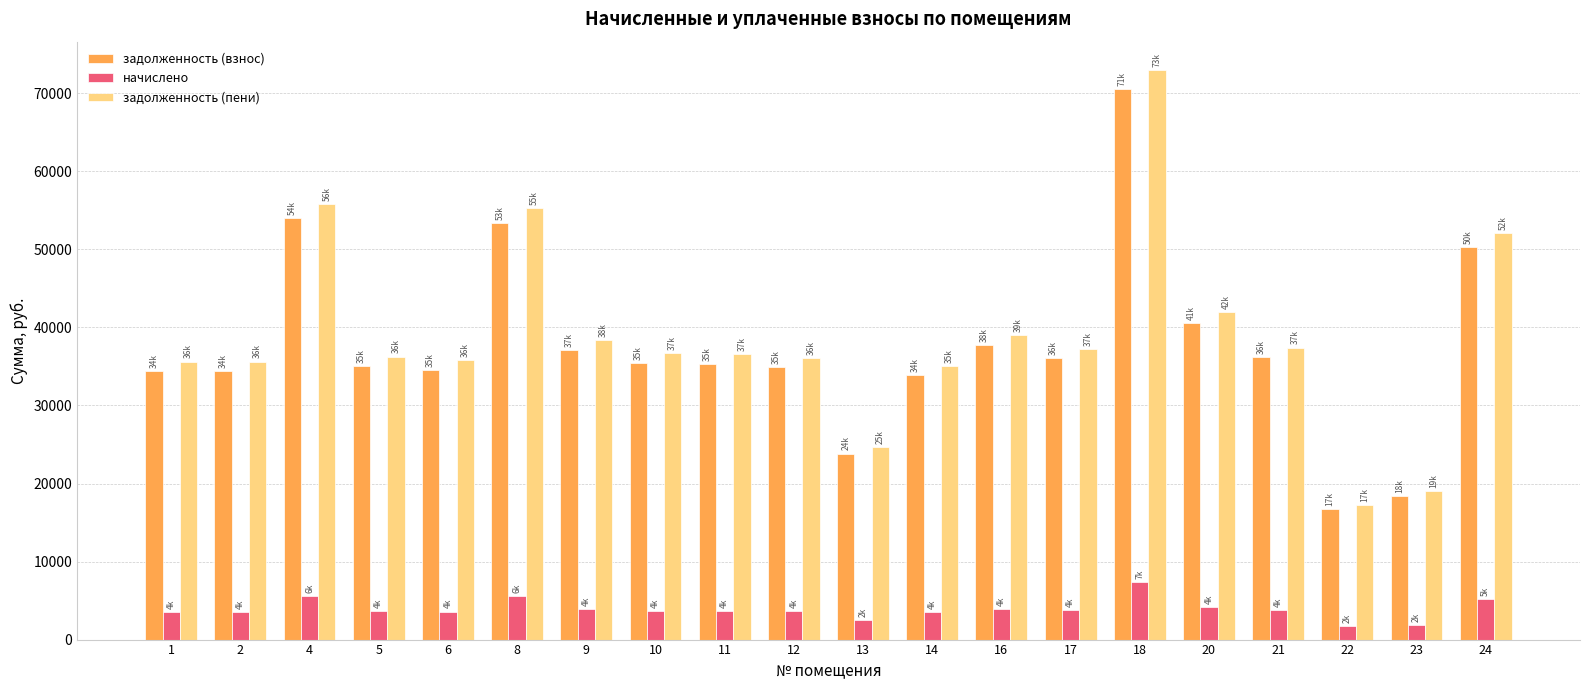

What is the average value of the задолженность (взнос) series?

37644.2